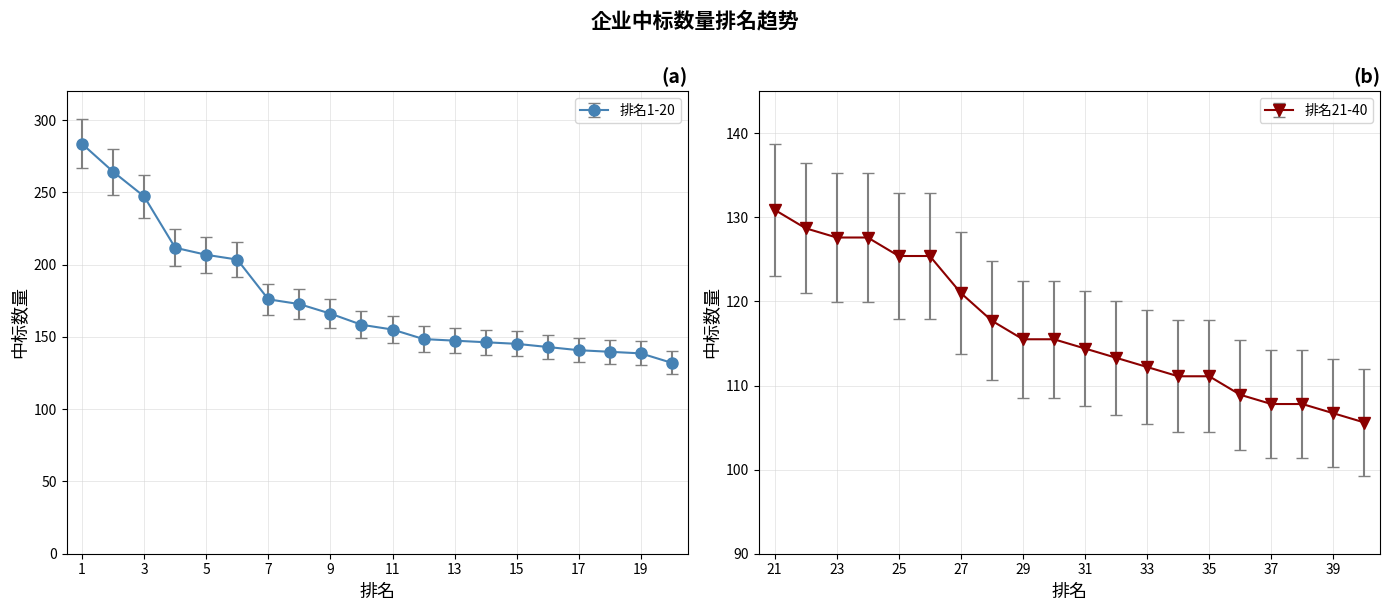

What is the difference between the 排名1-20 values at 15 and 3?

102.0